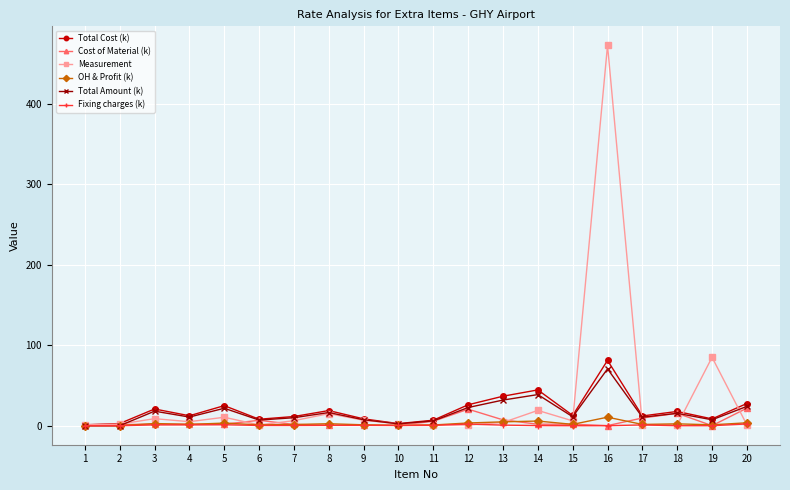

What is the maximum value shown in the chart?

472.5